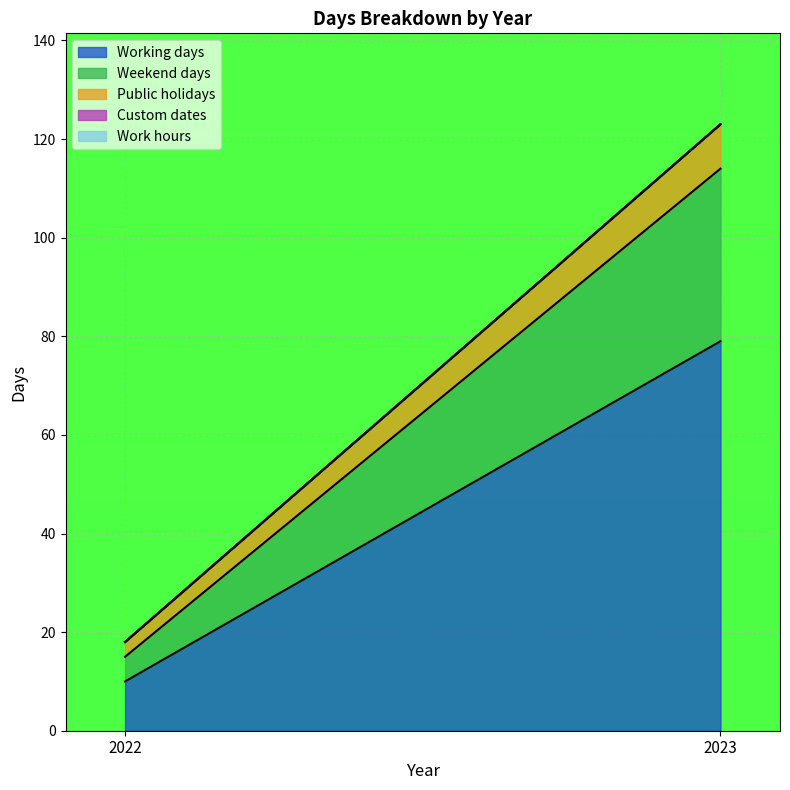

What is the value of the Working days point at the 2nd from the left?

79